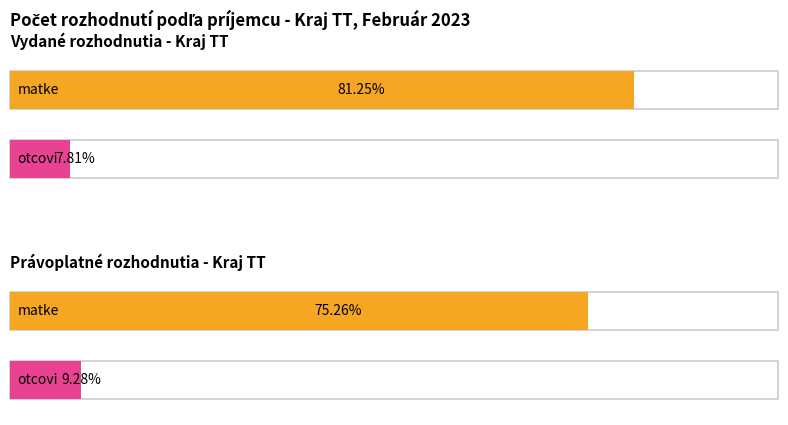

How many groups of bars are there?

2